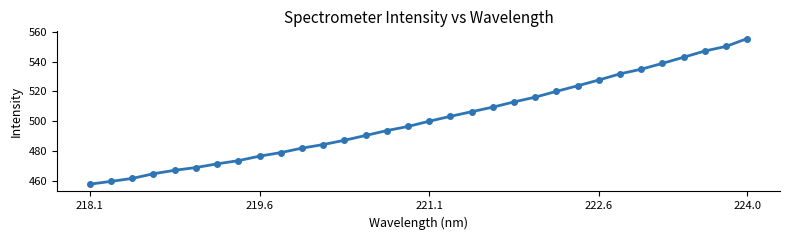

What is the greatest value displayed?

555.4